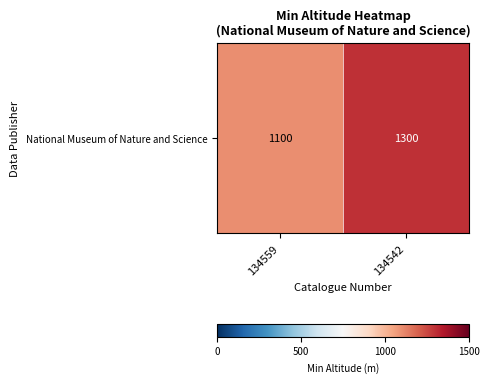

What is the sum of all values?

2400